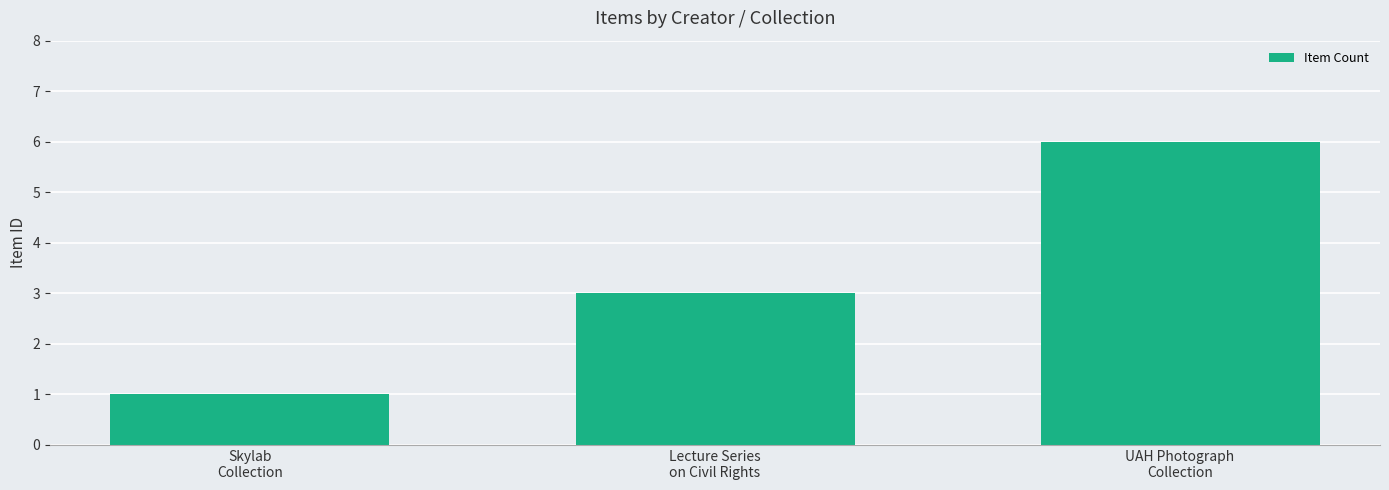

What is the label of the 2nd bar from the left?

Lecture Series
on Civil Rights